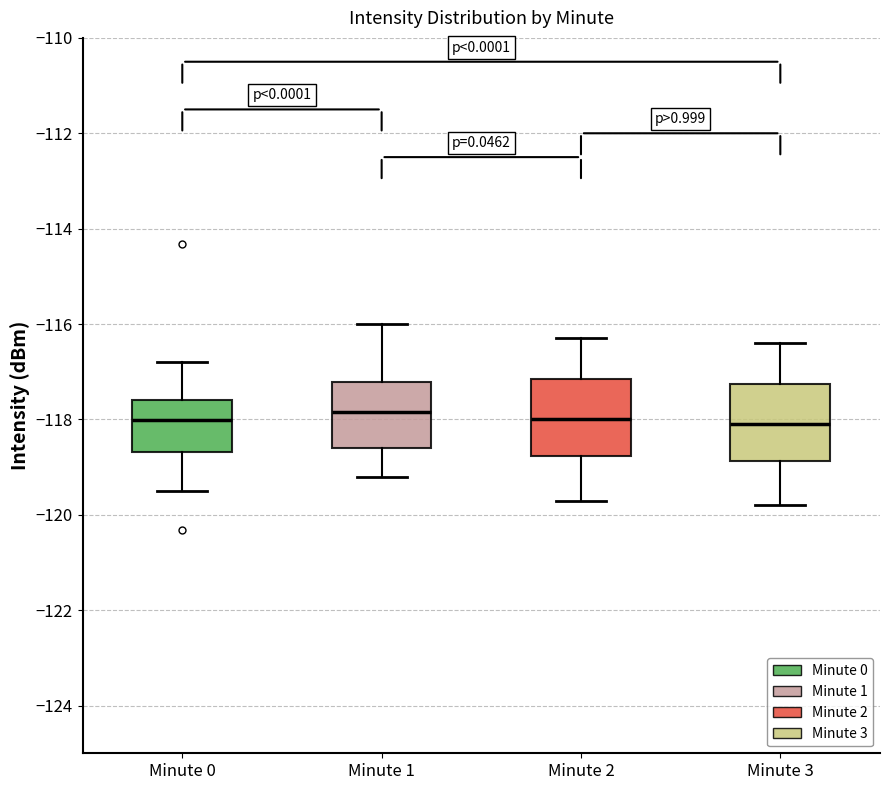

Reading left to right, read every box against the y-axis: the position of its median line, the range the box covers, and the ends of its whiskers. The values are not printed on the chart, so give them approximately, as read against the axis.

Minute 0: median -118.0, box -118.6 to -117.6, whiskers -119.4 to -116.8
Minute 1: median -117.8, box -118.6 to -117.2, whiskers -119.2 to -116.0
Minute 2: median -118.0, box -118.8 to -117.2, whiskers -119.6 to -116.2
Minute 3: median -118.0, box -118.8 to -117.2, whiskers -119.8 to -116.4